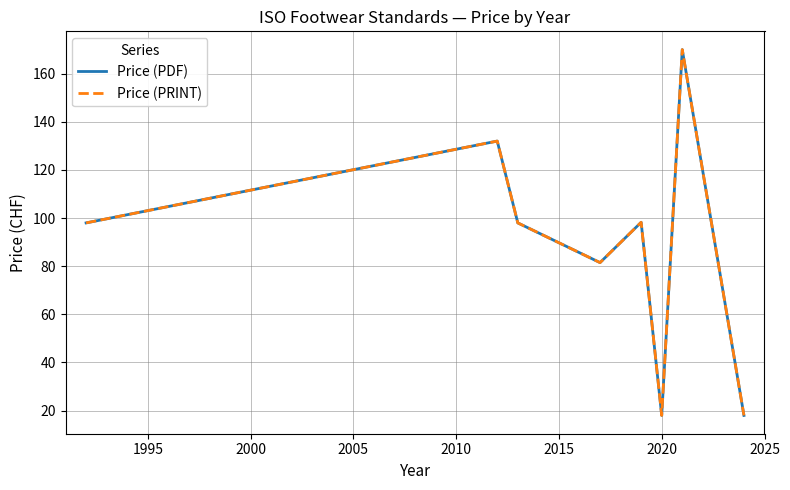

Does the chart have visible grid lines?

Yes